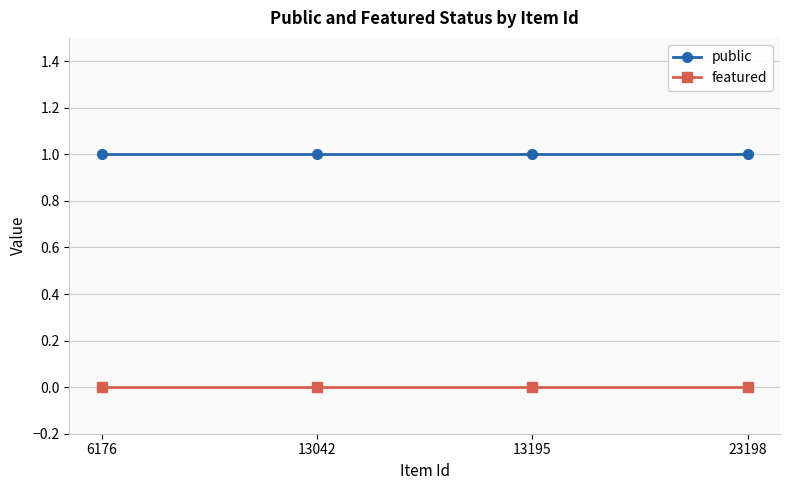

The value of public at 23198 is 1. True or false?

True